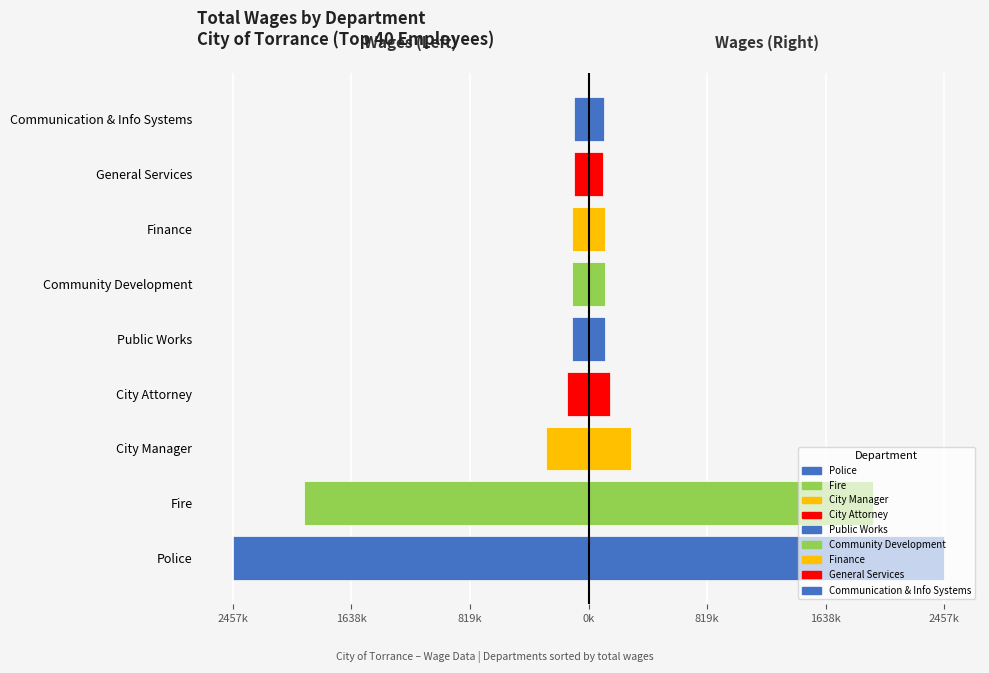

Reading left to right, extract all data points from this chart.

Left: -2457327.0	-1964910.5	-294464.0	-148789.5	-114968.5	-114749.0	-113050.5	-98723.0	-103417.5
Right: 2457327.0	1964910.5	294464.0	148789.5	114968.5	114749.0	113050.5	98723.0	103417.5